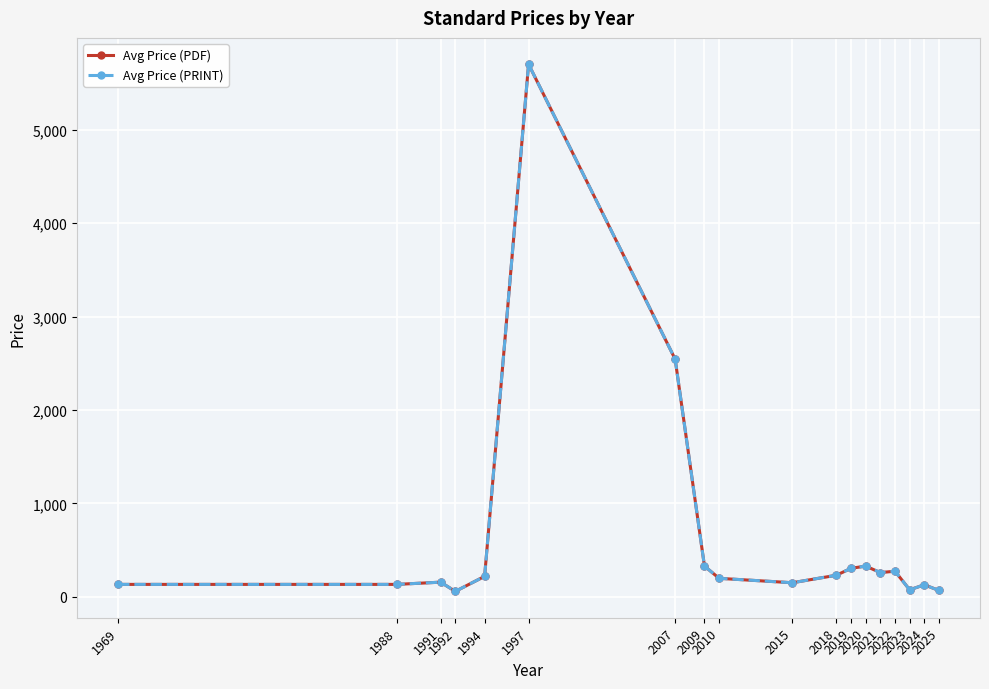

How many interior local peaks does the Avg Price (PDF) series have?

5